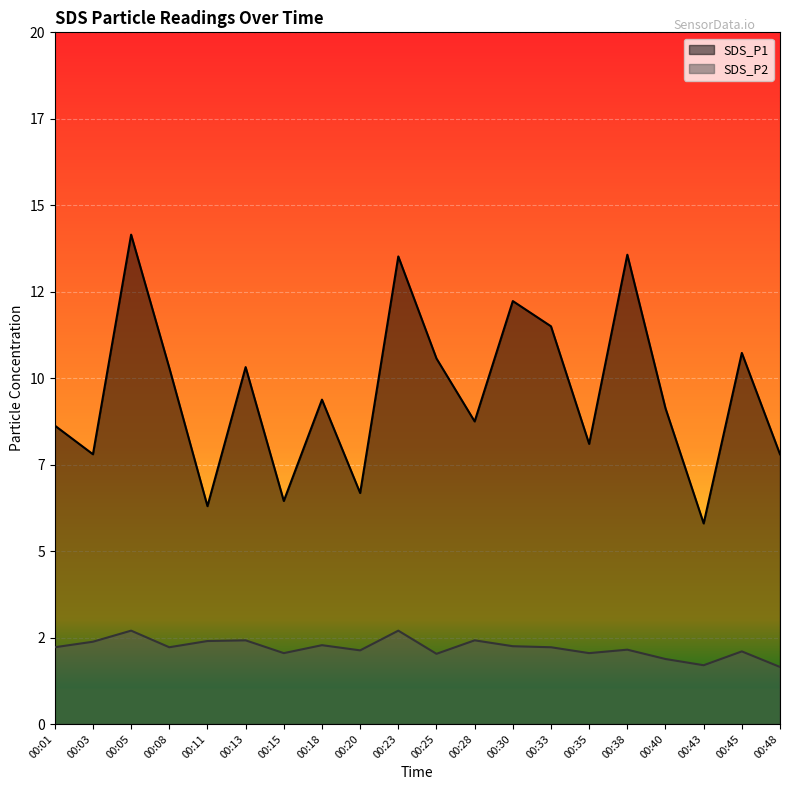

Reading left to right, list all the values displayed in this chart.

SDS_P1: 00:01=8.6	00:03=7.8	00:05=14.2	00:08=10.3	00:11=6.3	00:13=10.3	00:15=6.5	00:18=9.4	00:20=6.7	00:23=13.5	00:25=10.6	00:28=8.8	00:30=12.2	00:33=11.5	00:35=8.1	00:38=13.6	00:40=9.1	00:43=5.8	00:45=10.7	00:48=7.8
SDS_P2: 00:01=2.2	00:03=2.4	00:05=2.7	00:08=2.2	00:11=2.4	00:13=2.4	00:15=2.0	00:18=2.3	00:20=2.1	00:23=2.7	00:25=2.0	00:28=2.4	00:30=2.2	00:33=2.2	00:35=2.0	00:38=2.1	00:40=1.9	00:43=1.7	00:45=2.1	00:48=1.6